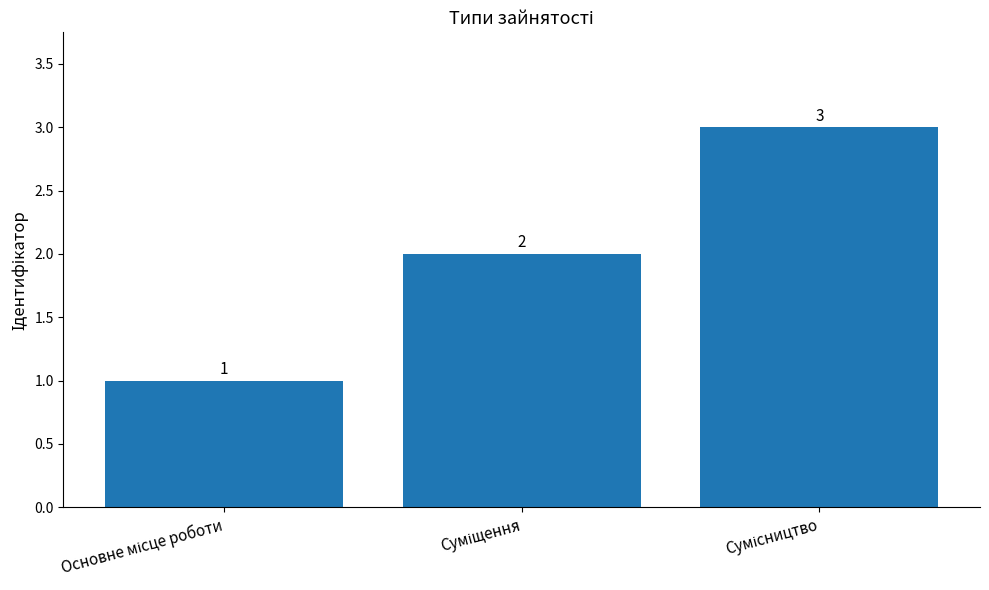

What is the value of the 2nd bar from the left?

2